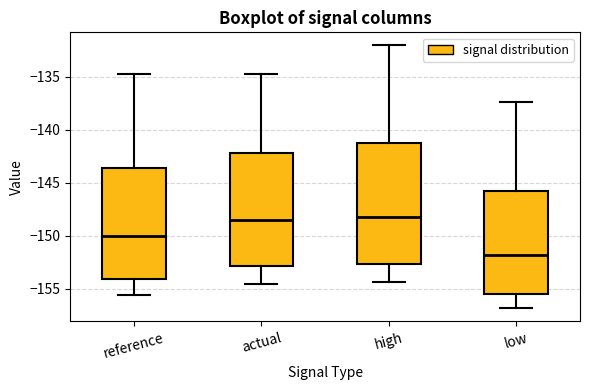

Reading left to right, transcribe this box plot: for each box, give where its median line is, the range the box spans, and where its two whiskers end, as read against the y-axis. The values are not printed on the chart, so give them approximately, as read against the axis.

reference: median -150.0, box -154.0 to -143.5, whiskers -155.5 to -134.5
actual: median -148.5, box -153.0 to -142.0, whiskers -154.5 to -134.5
high: median -148.0, box -152.5 to -141.0, whiskers -154.5 to -132.0
low: median -152.0, box -155.5 to -146.0, whiskers -157.0 to -137.5